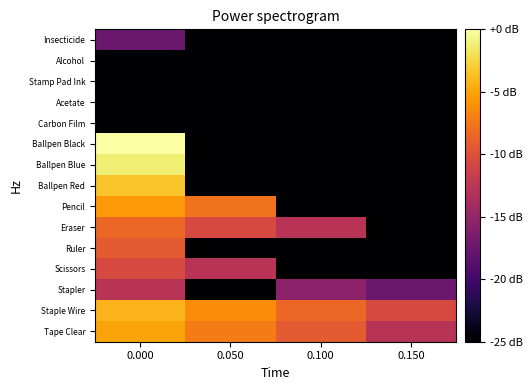

At how many categories does at least one series exceed 9?

4